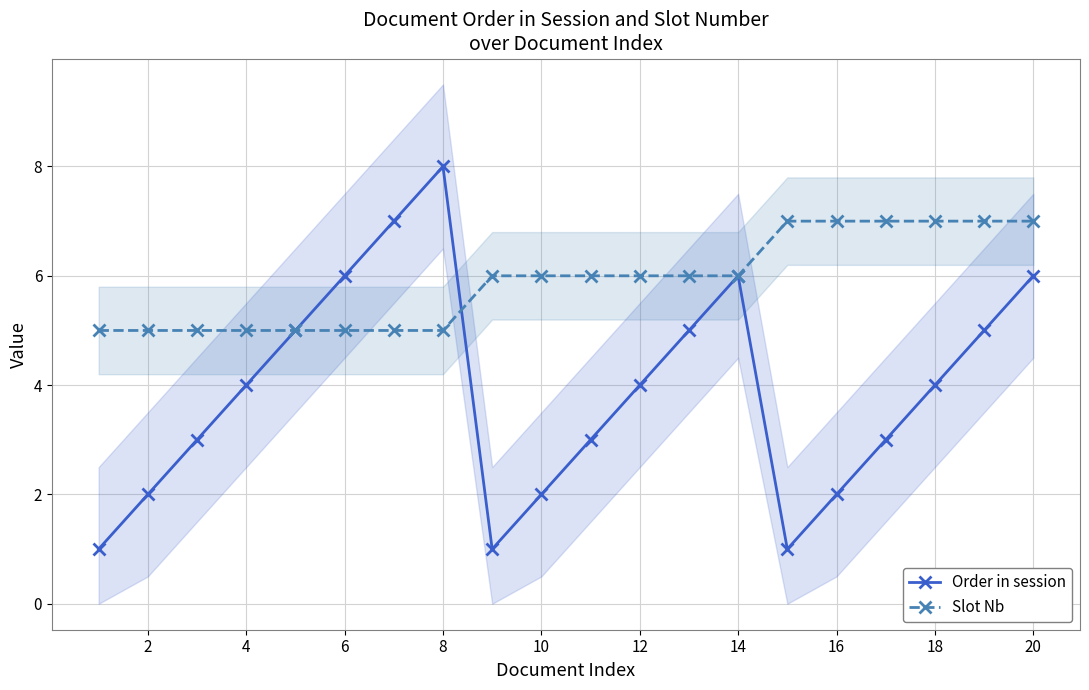

The Slot Nb series shows 10 at 12. True or false?

False